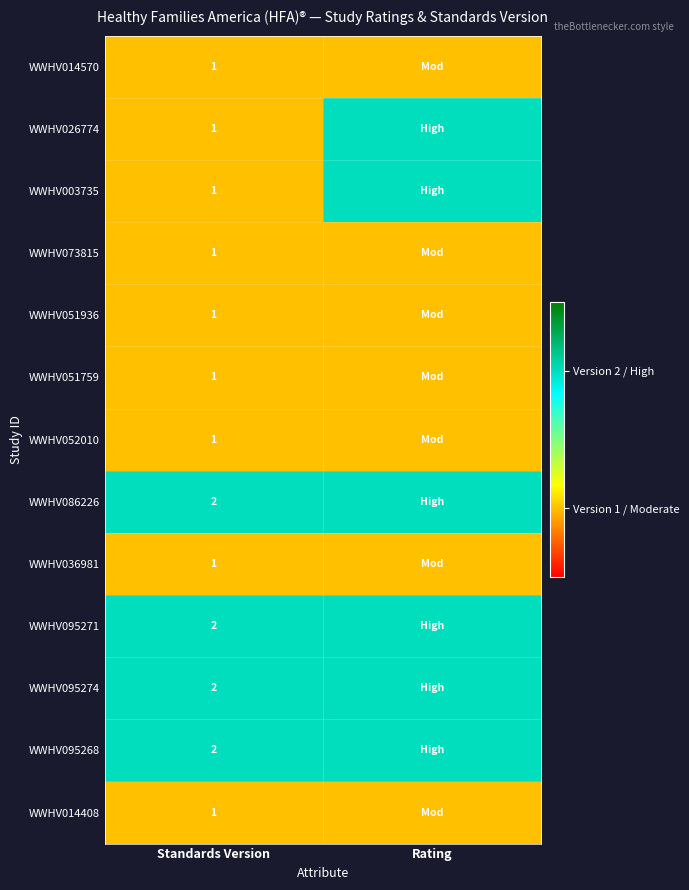

The value of WWHV052010 at Standards Version is 1. True or false?

True